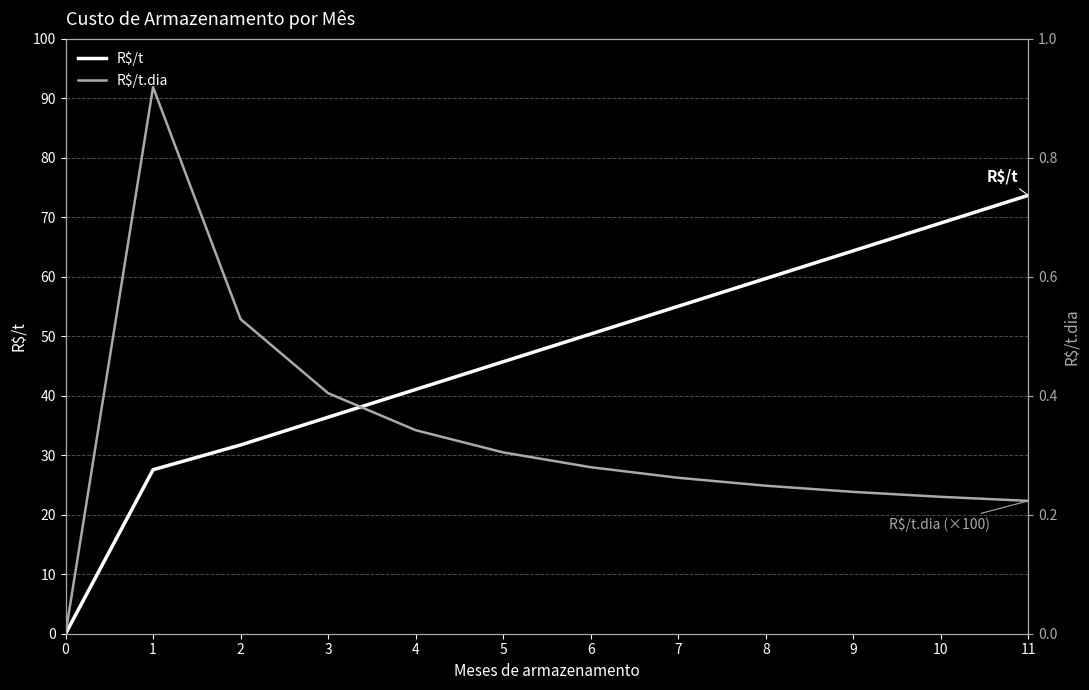

How many lines are shown in the chart?

2